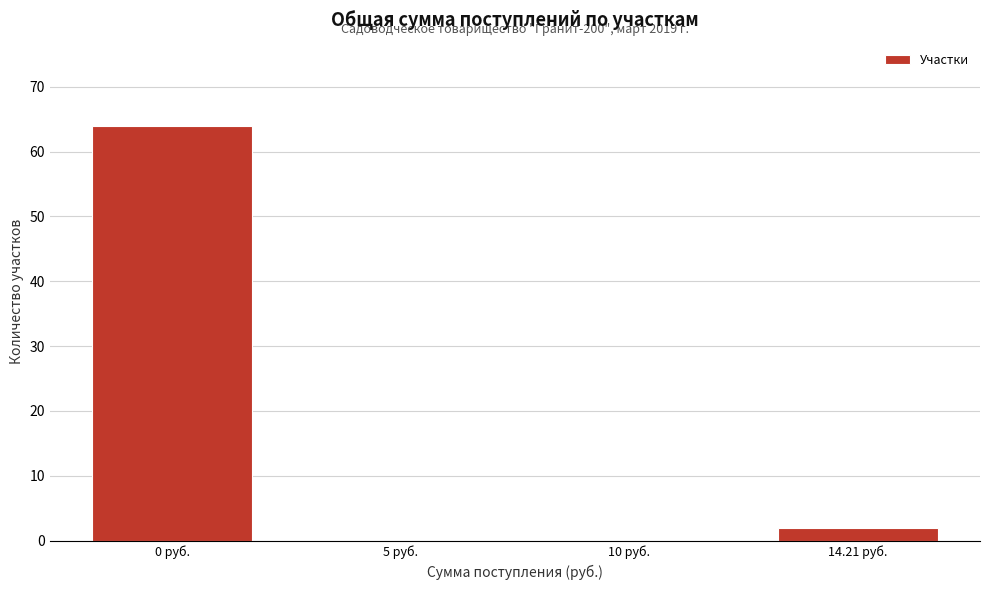

Reading left to right, list all the values displayed in this chart.

0 руб.=64	5 руб.=0	10 руб.=0	14.21 руб.=2